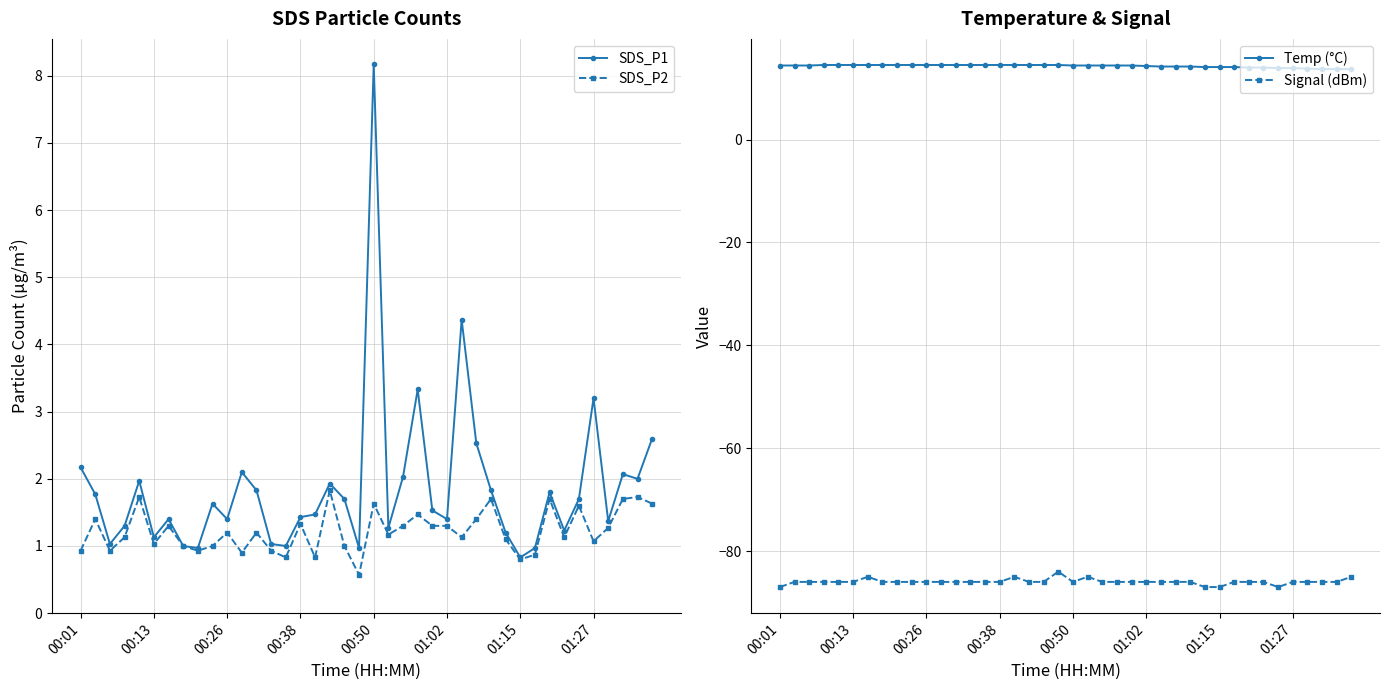

True or false: Temp (°C) and Signal (dBm) cross at least once.

False